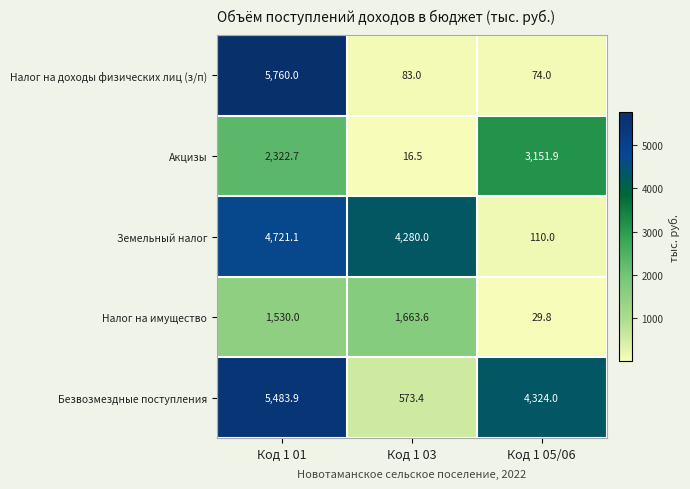

At which category is the sum across all series the highest?

Код 1 01